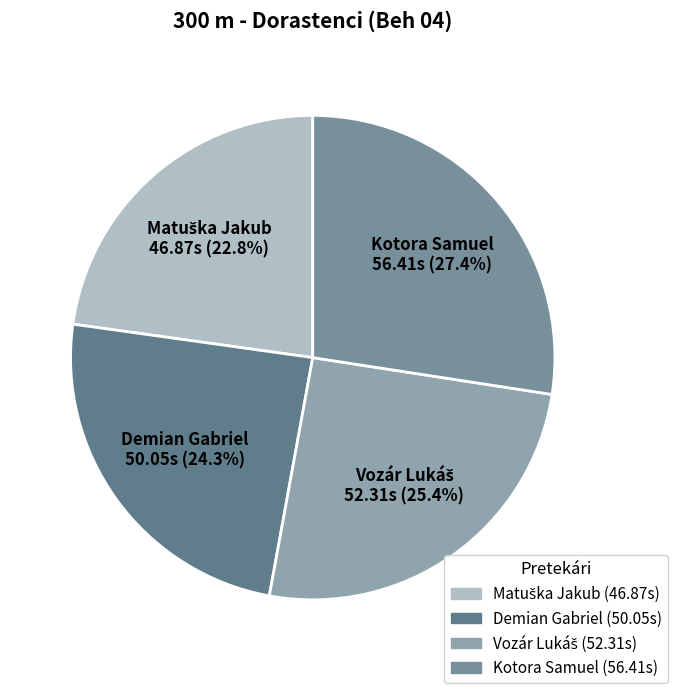

What is the largest slice in the pie chart?

Kotora Samuel